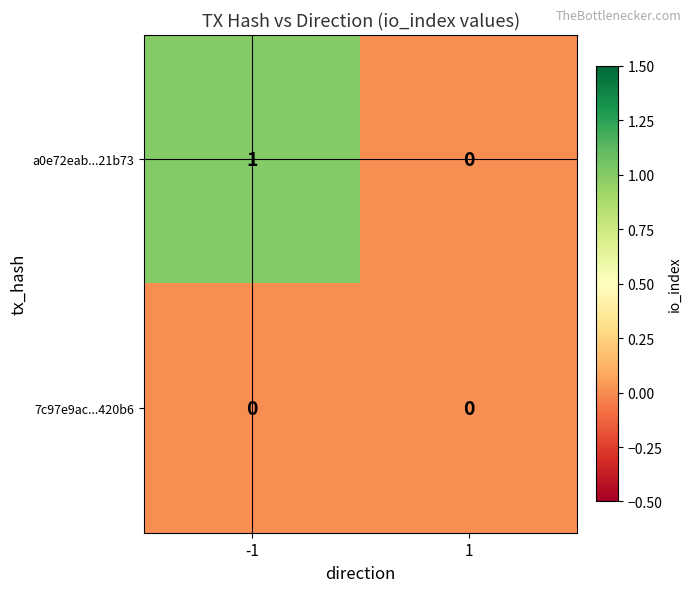

Between -1 and 1, which series saw the biggest shift?

a0e72eab...21b73